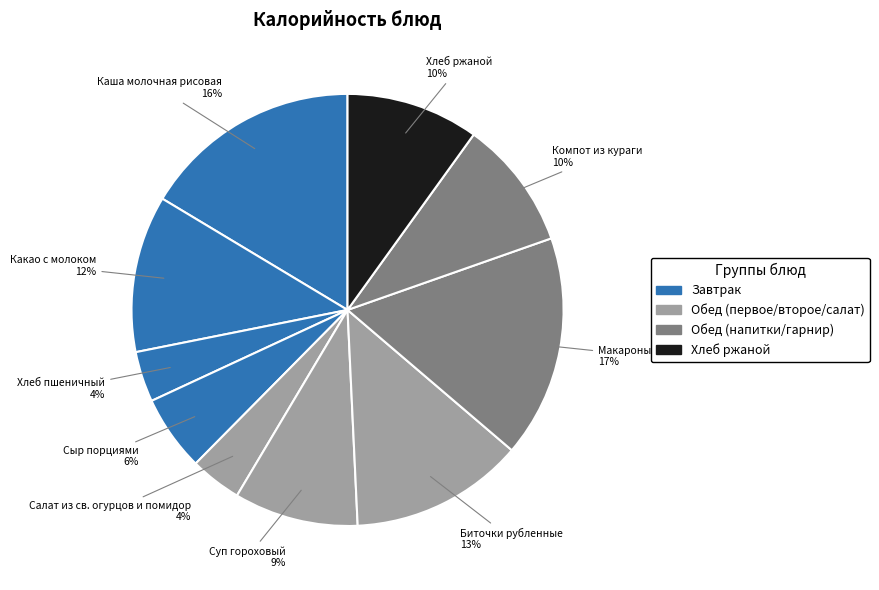

Which slice is the smallest?

Хлеб пшеничный